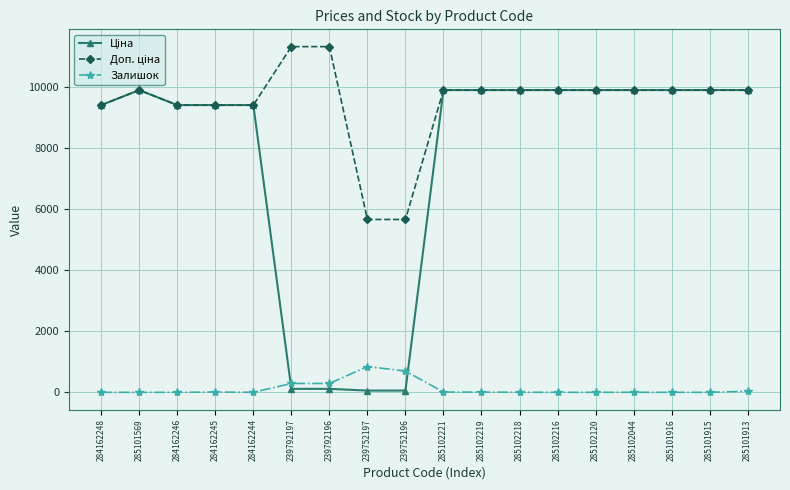

How many lines are shown in the chart?

3